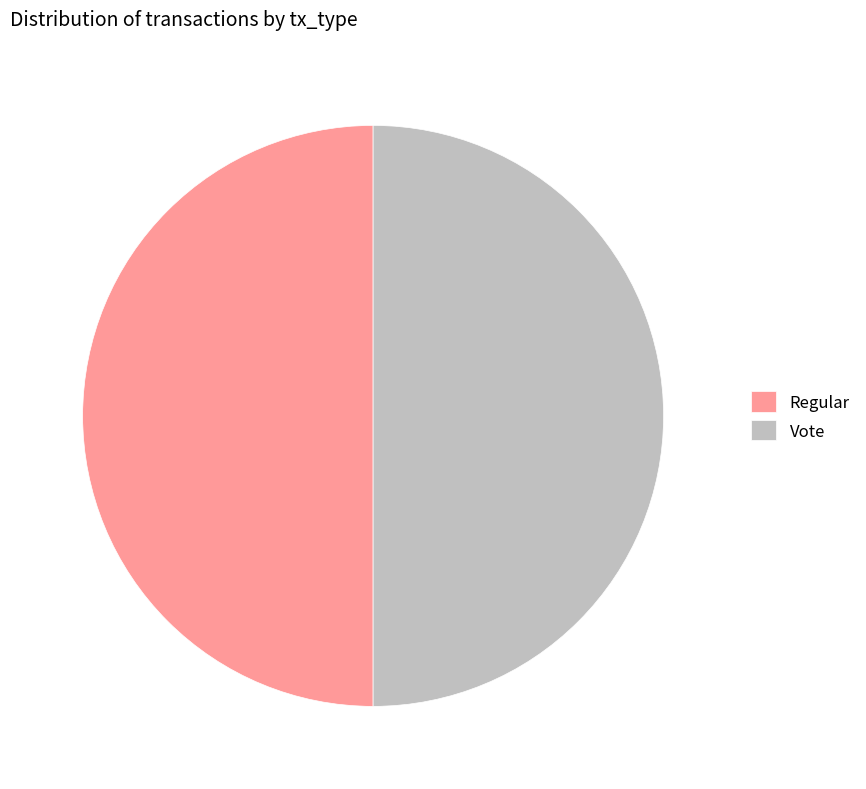

Is the sum of Regular and Vote greater than half?

Yes